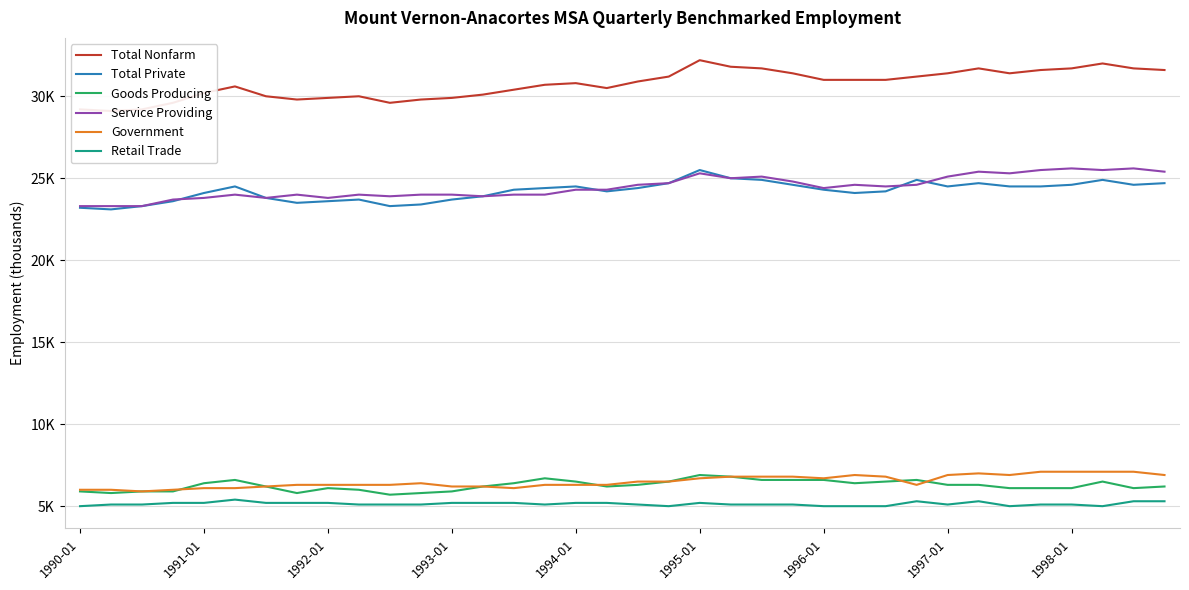

List the series in order of their peak value, highest first.

Total Nonfarm, Service Providing, Total Private, Government, Goods Producing, Retail Trade